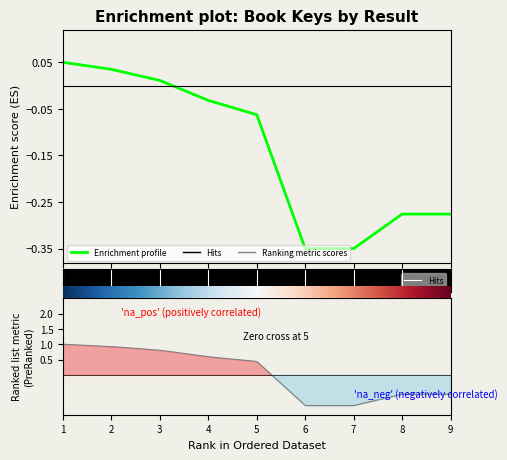

How many data points does each series have?

9